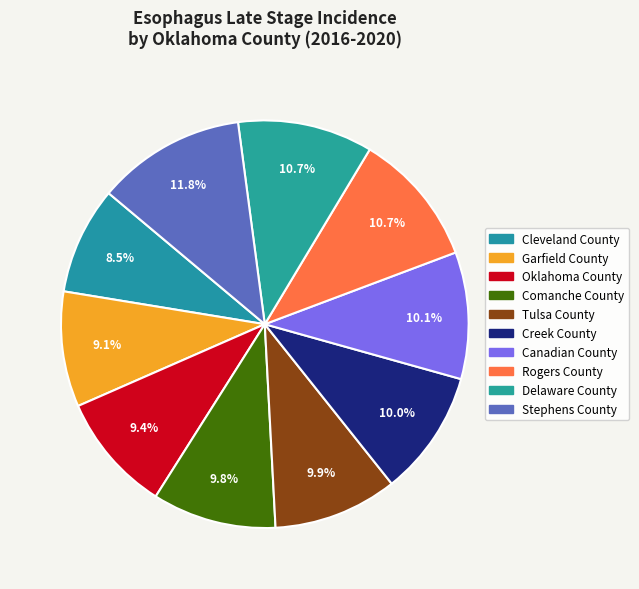

To the nearest percent, what percentage of the pie is Cleveland County?

9%